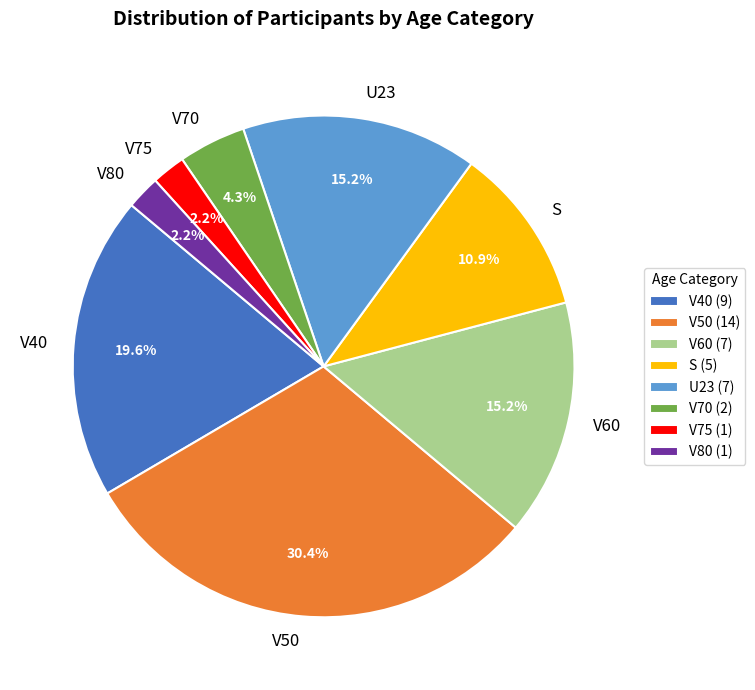

Approximately how many times larger is the value at V60 compared to U23?

1.0